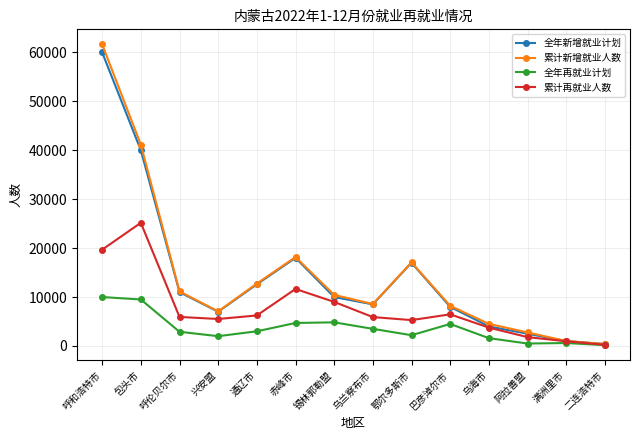

Which series has the largest range (max minus min)?

累计新增就业人数